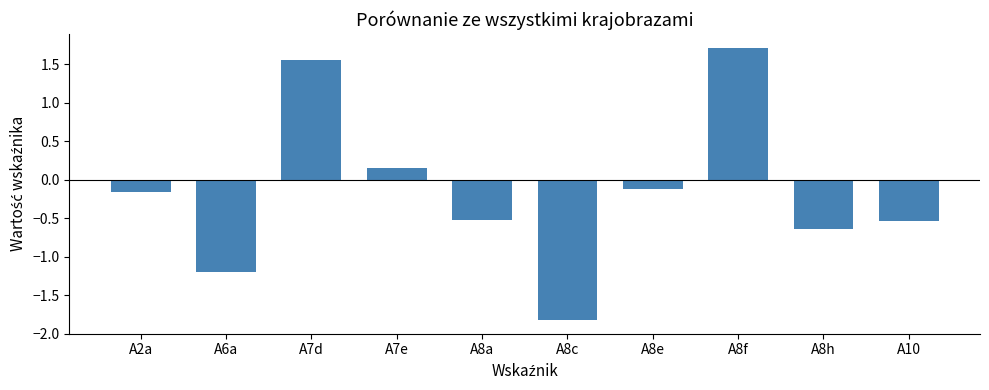

What position from the left is A8f?

8